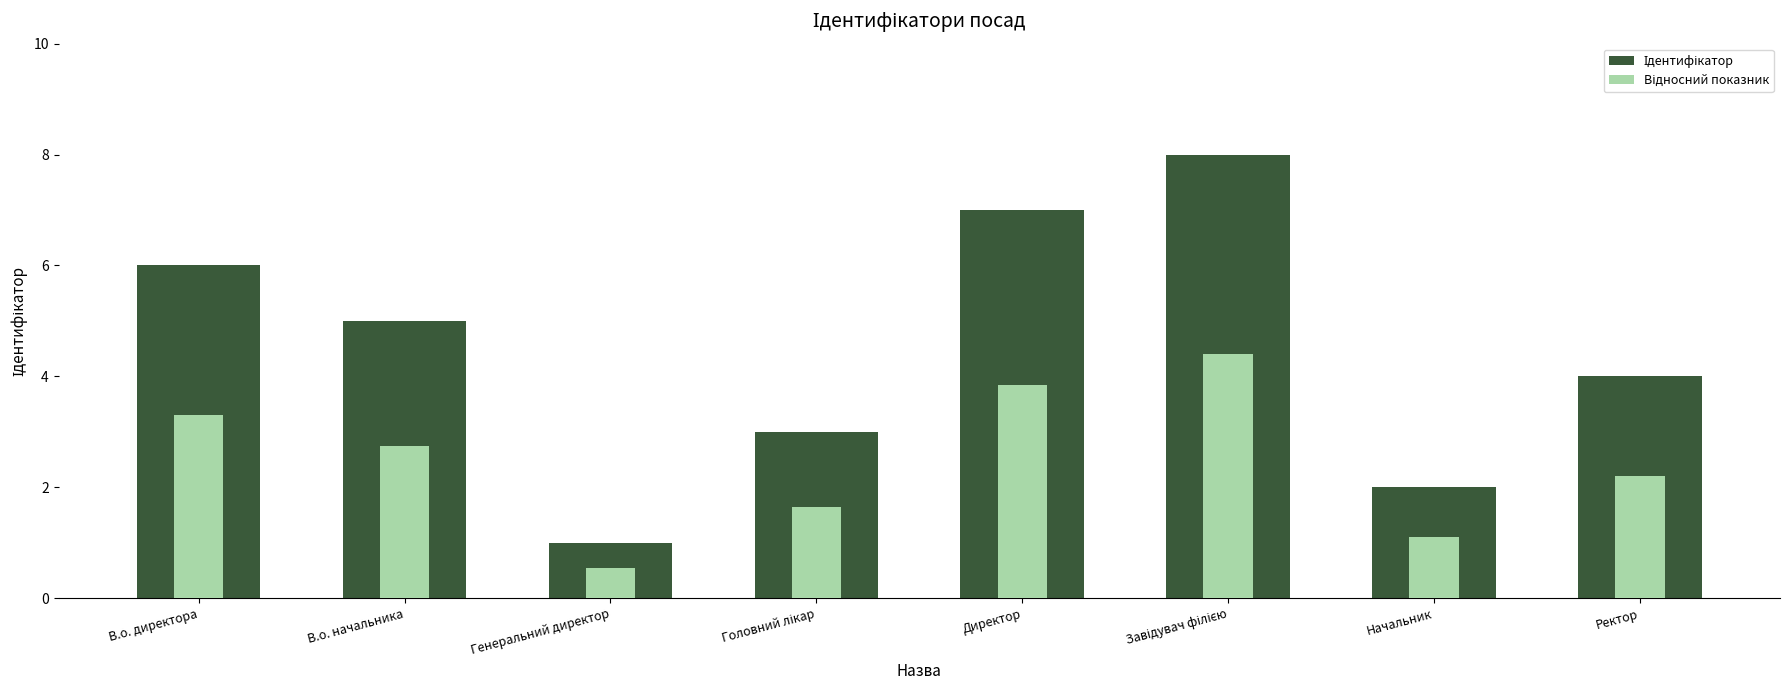

At which label is Ідентифікатор closest to 4?

Ректор